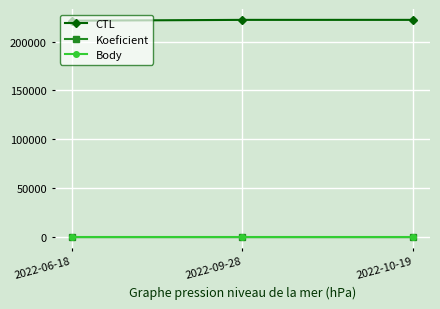

At how many categories does at least one series exceed 97654?

3